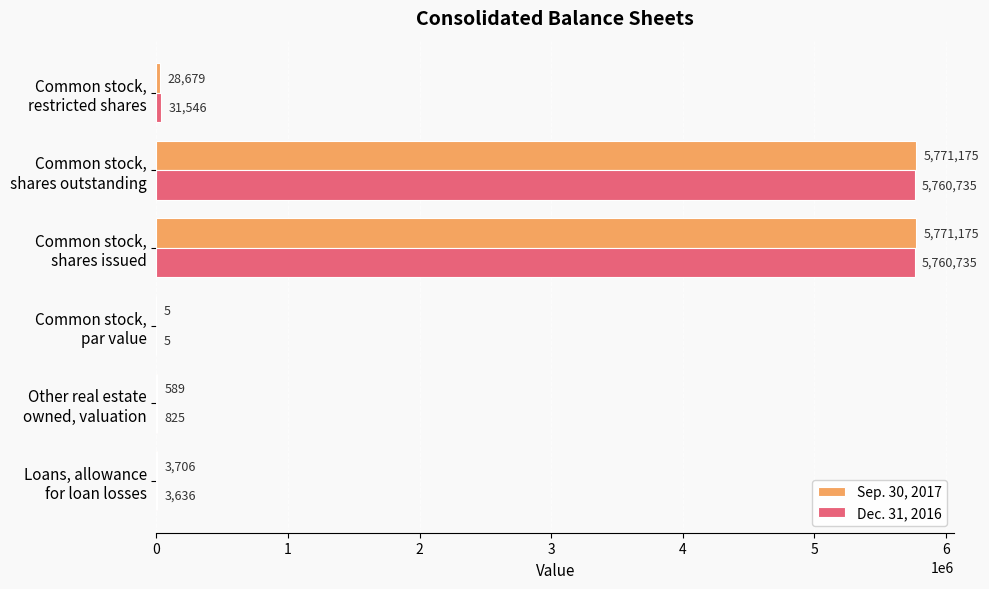

What is the highest value of the Dec. 31, 2016 series?

5760735